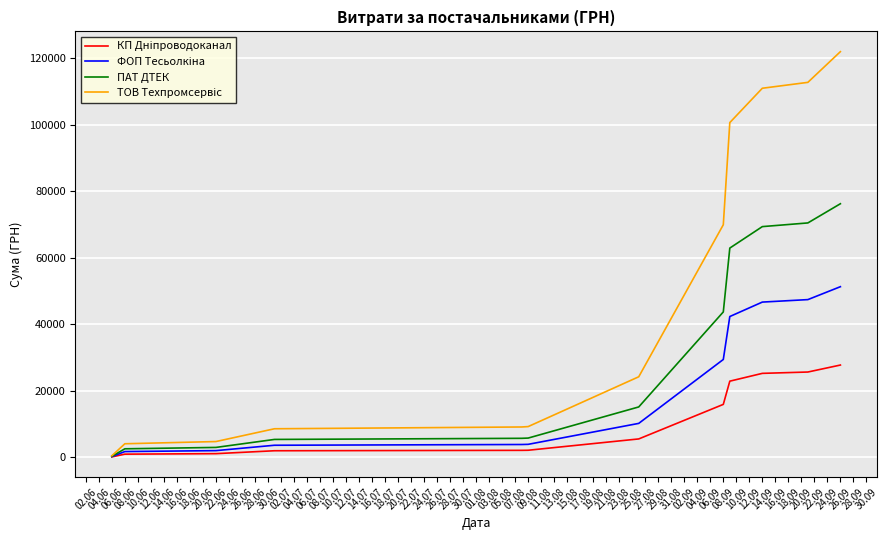

What is the maximum value shown in the chart?

122029.7